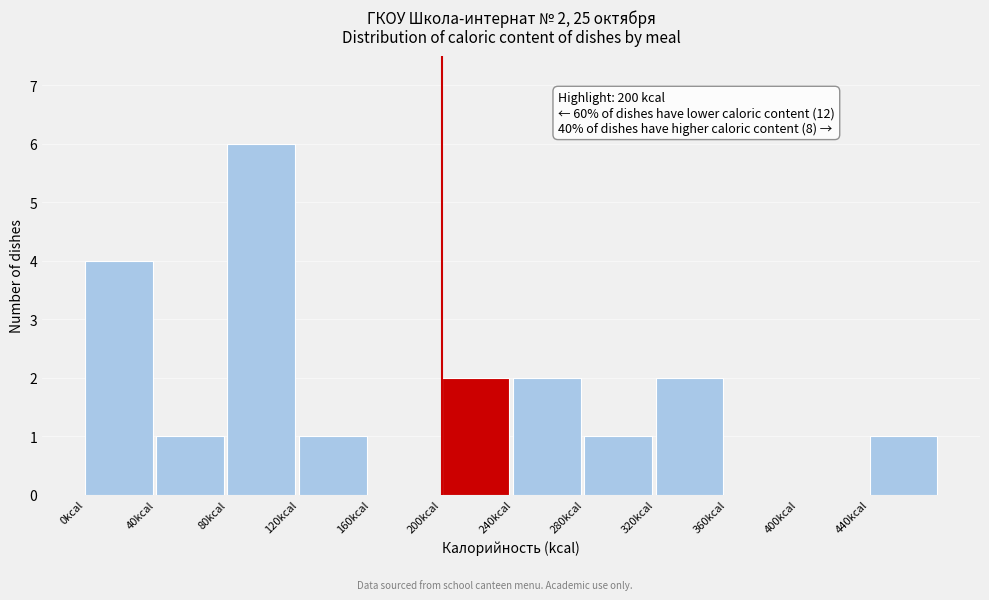

Over which range of the x-axis is the bar tallest?

80 to 120